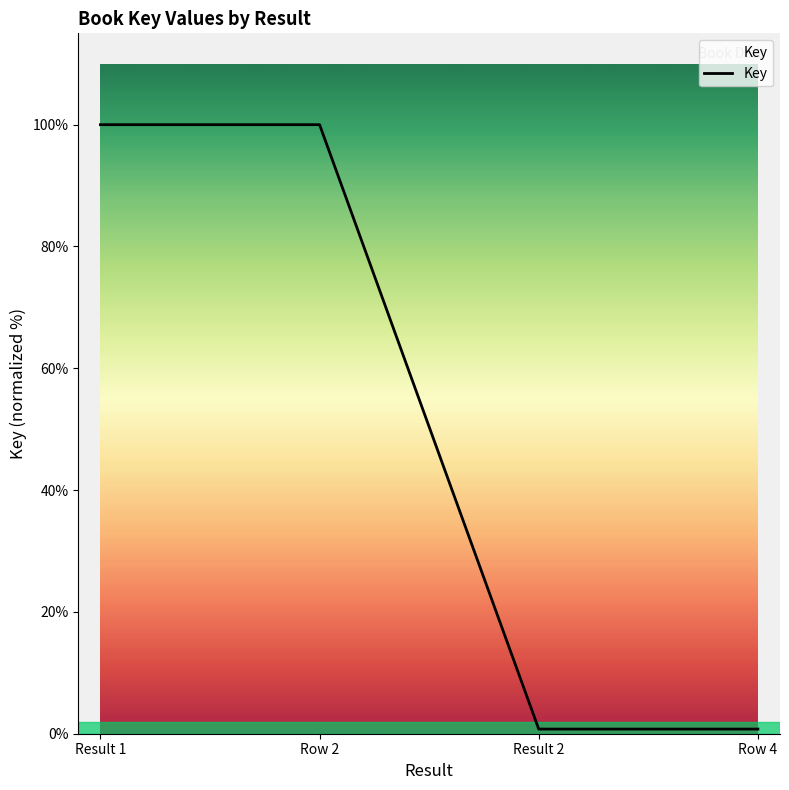

How many categories are shown in the chart?

4